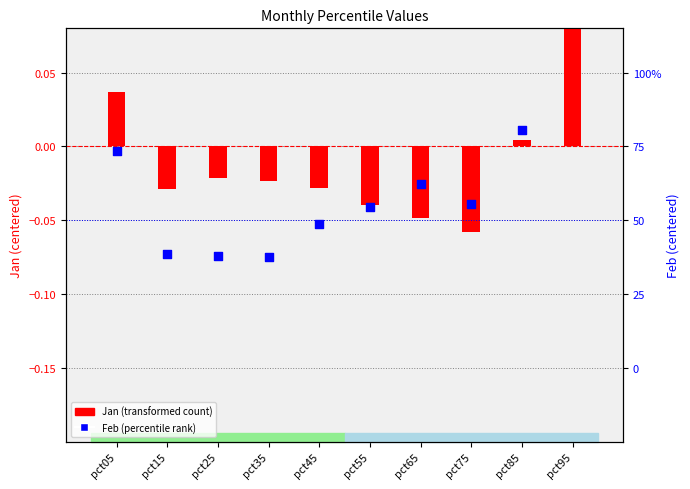

Which series has the largest total across all categories?

Feb (percentile rank)